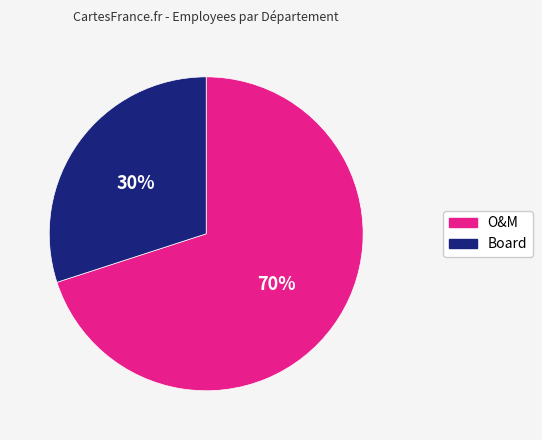

What is the largest slice in the pie chart?

O&M